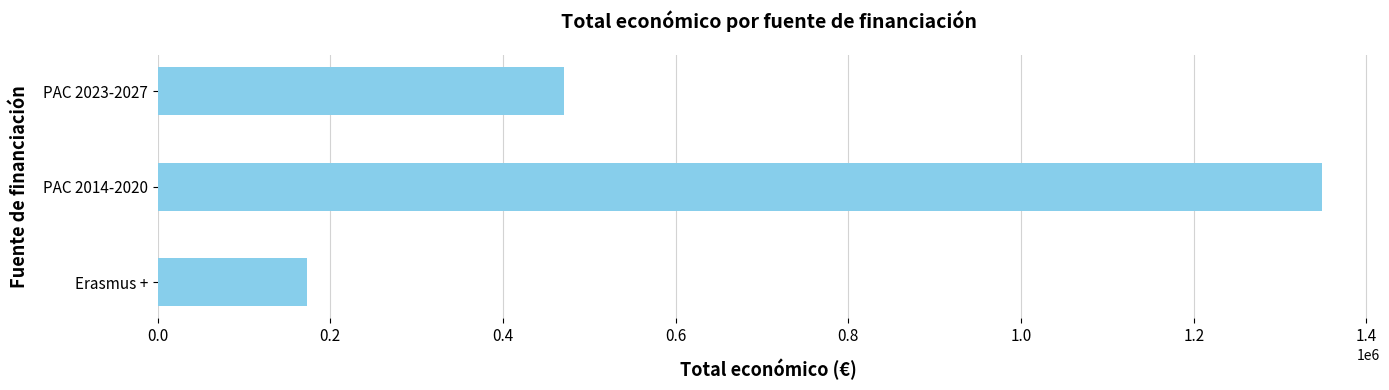

What value does the data have at PAC 2023-2027?

470675.0